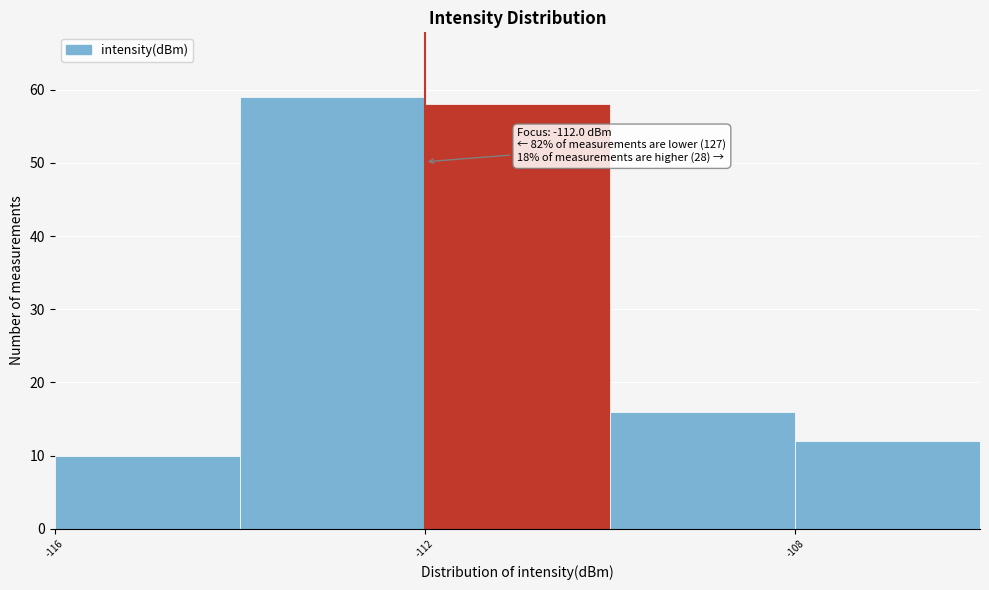

Which range on the x-axis has the tallest bar?

-114 to -112